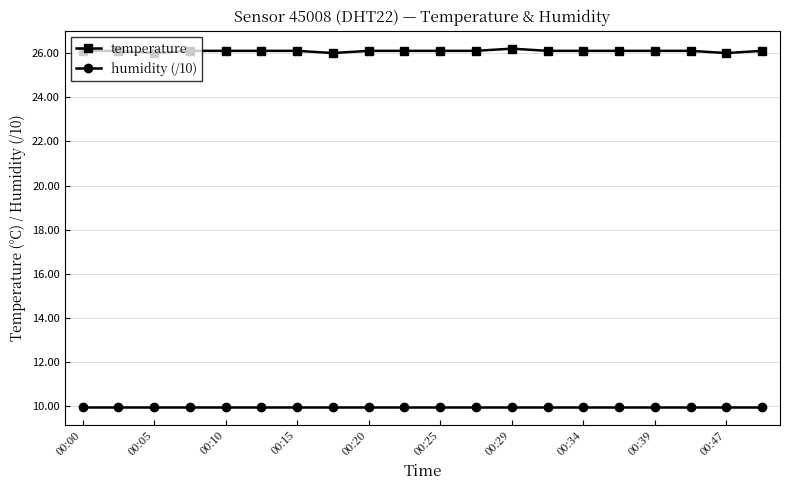

True or false: humidity (/10) and temperature intersect in this chart.

False